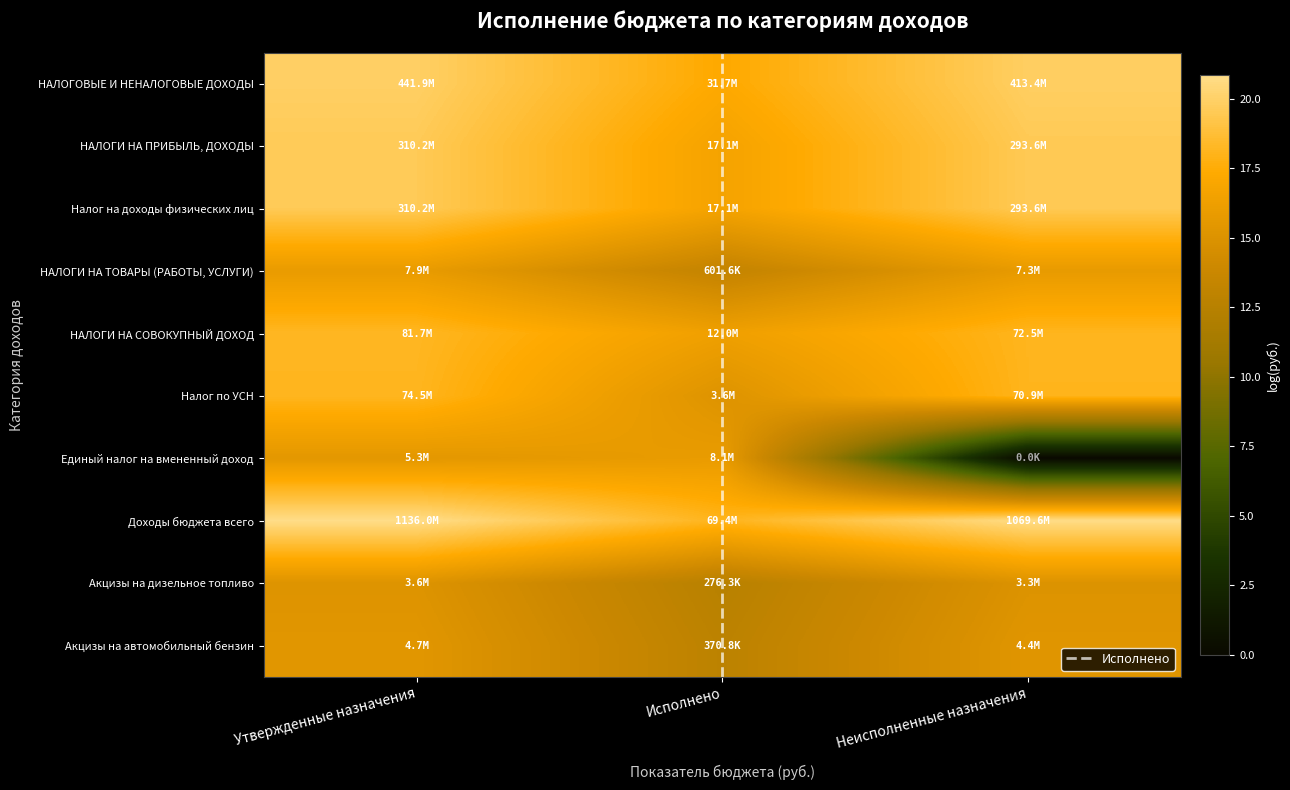

The Налог по УСН series shows 25.0 at Исполнено. True or false?

False